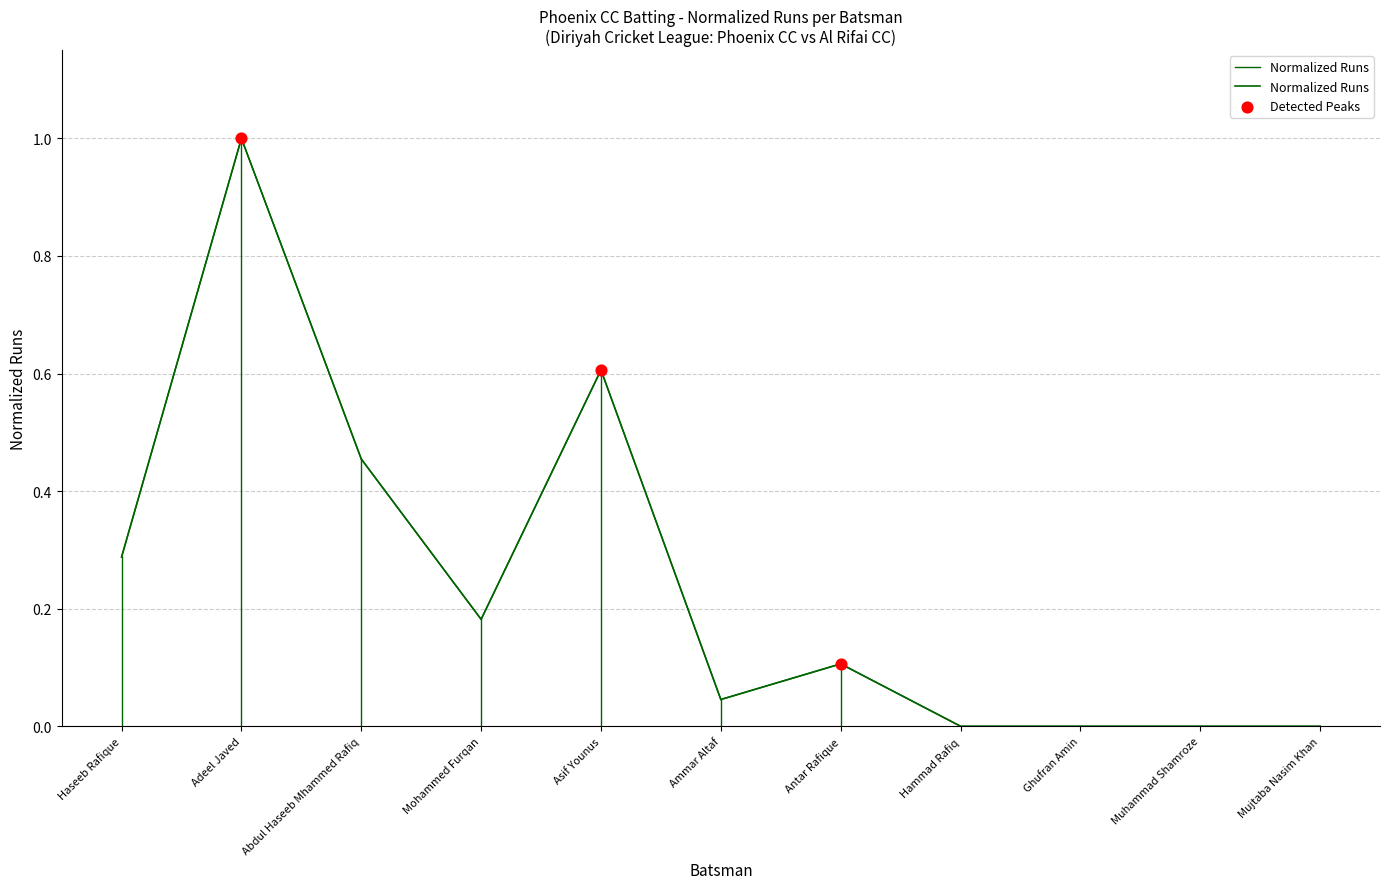

What is the change in value from Mohammed Furqan to Ammar Altaf?

-0.1